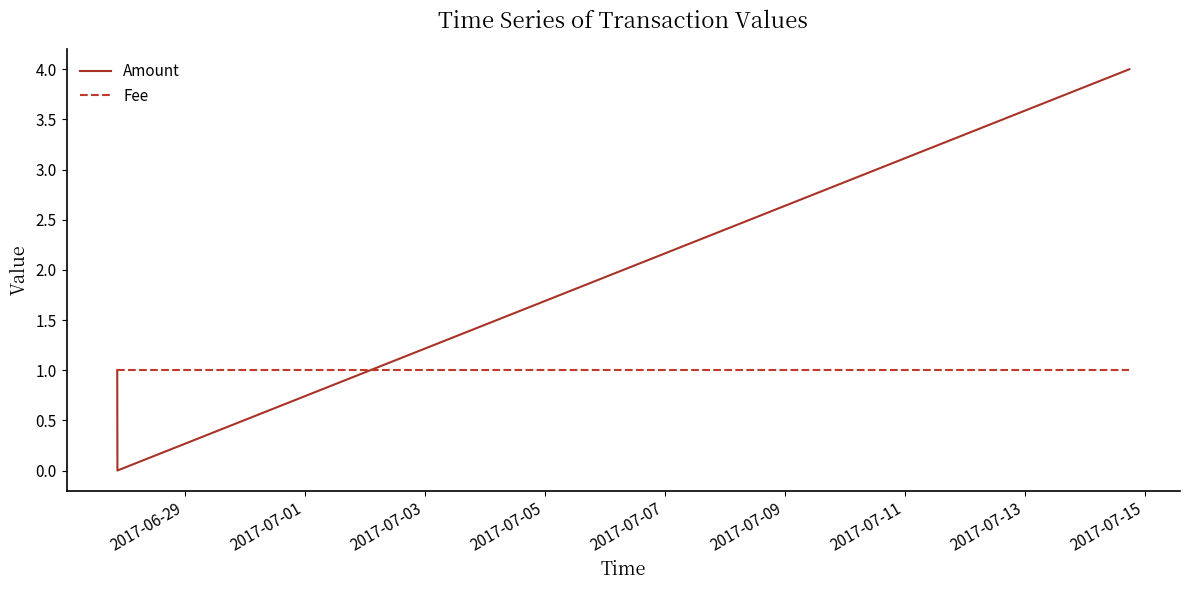

What is the maximum value shown in the chart?

4